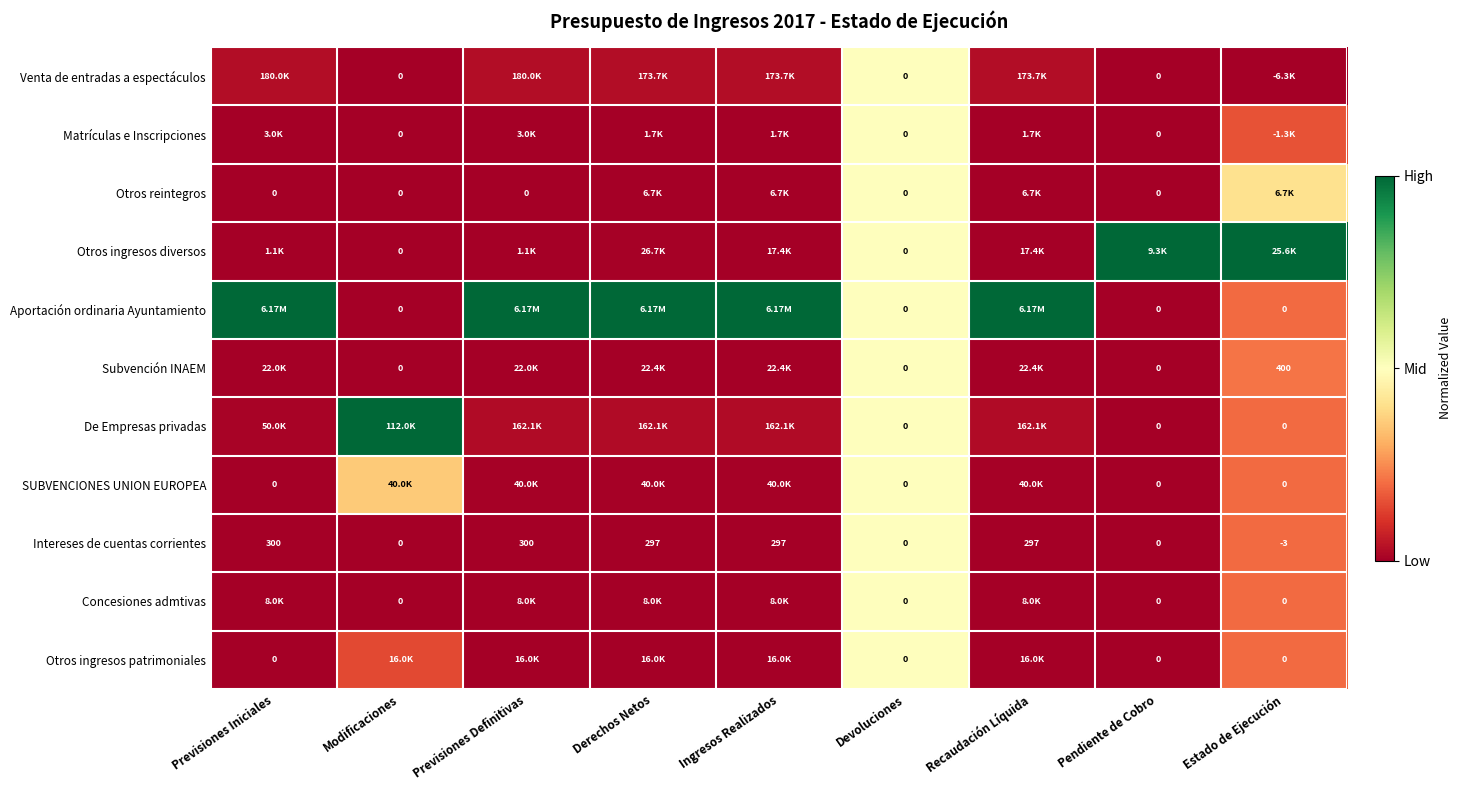

Which has a higher value, Estado de Ejecución or Recaudación Líquida?

Recaudación Líquida